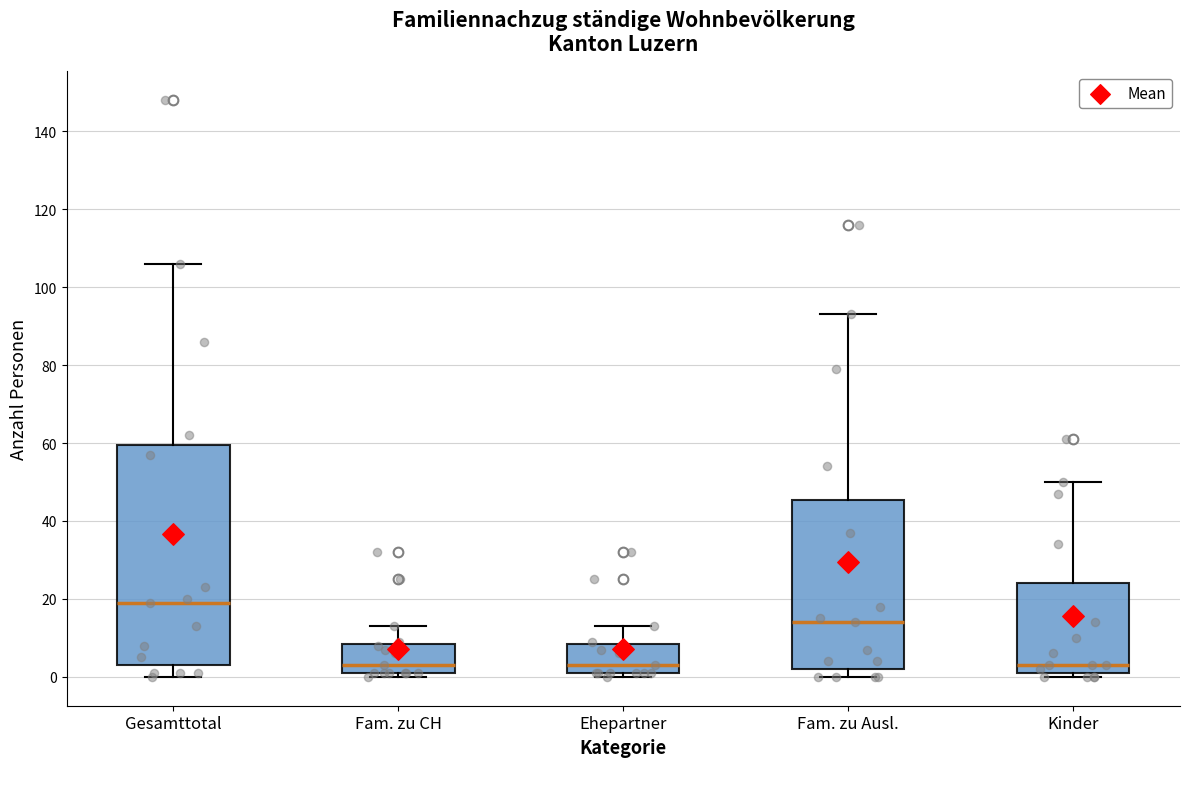

Which box has the highest median line?

Gesamttotal